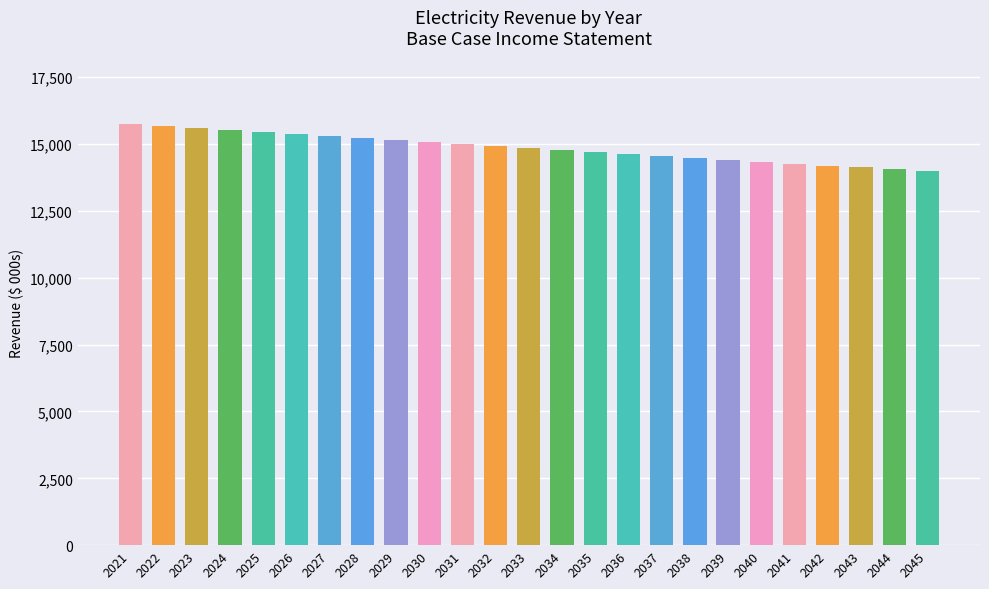

How many data points are less than 14846?

12